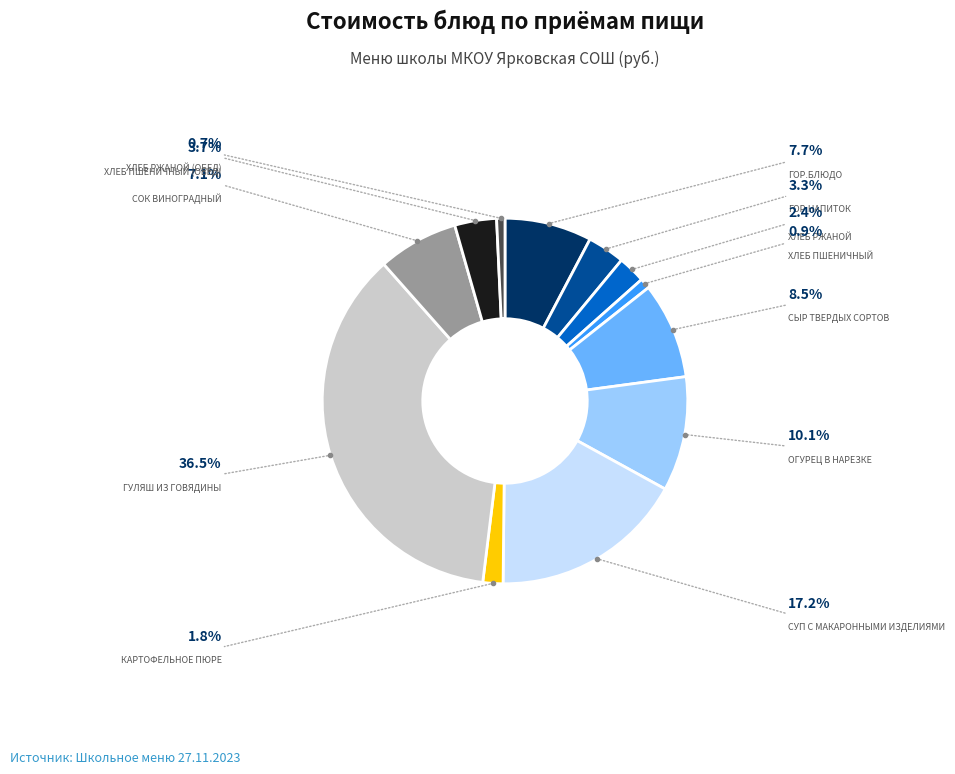

Is there any slice that represents more than half of the pie?

No